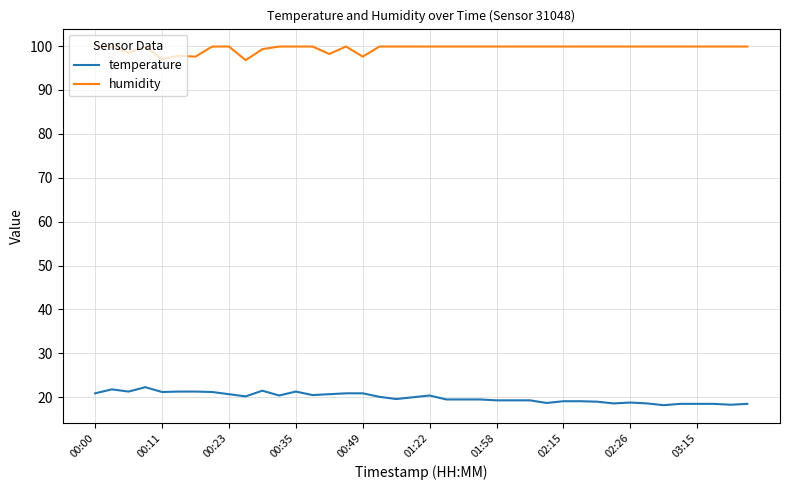

What are all the series names shown in the legend?

temperature, humidity